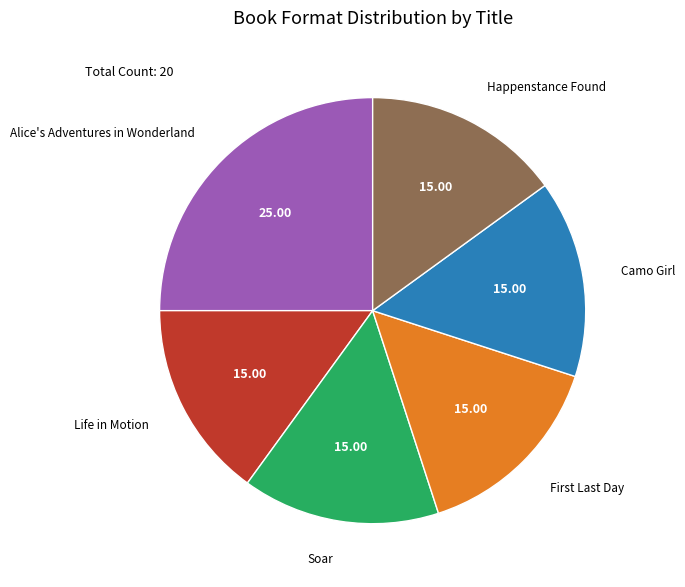

Combined, do Alice's Adventures in Wonderland and Happenstance Found account for over 50%?

No